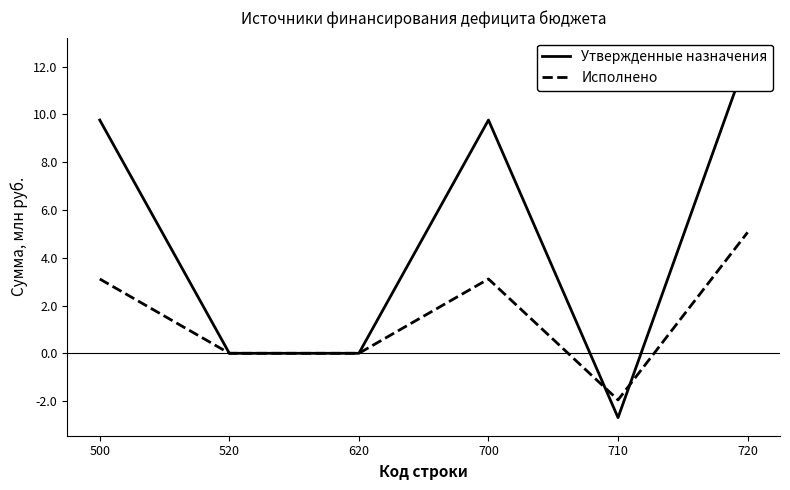

Is the value of Исполнено at 710 greater than the value of Утвержденные назначения at 720?

No